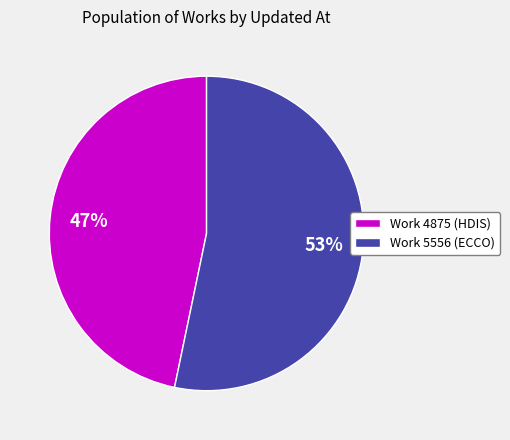

Which slice represents more than half of the pie?

Work 5556 (ECCO)